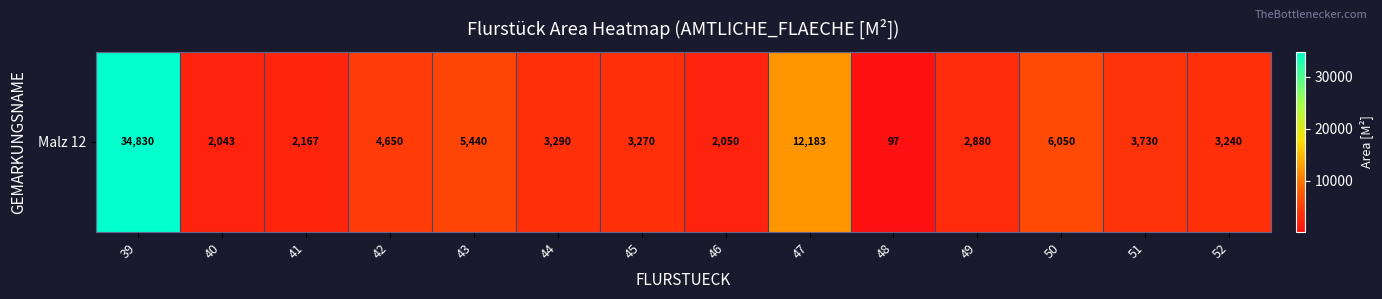

Is it true that the value at 49 is 2880?

True